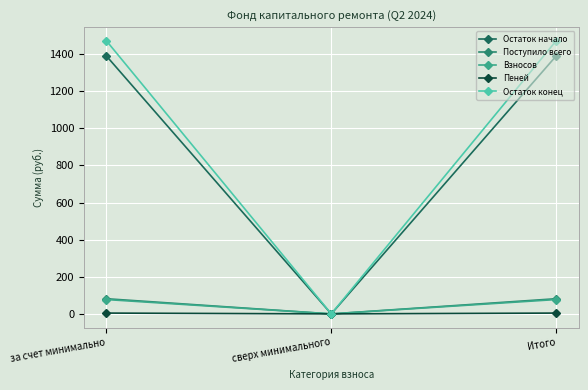

Which series changed the most between сверх минимального and Итого?

Остаток конец